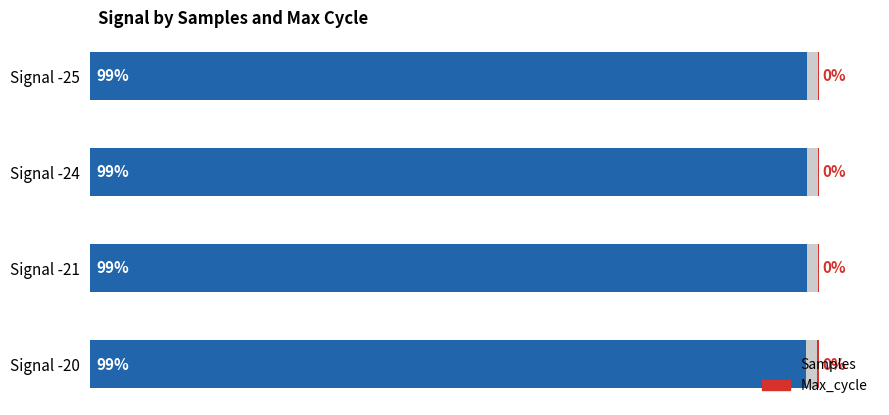

Read the Max_cycle value at Signal -25.

0.1